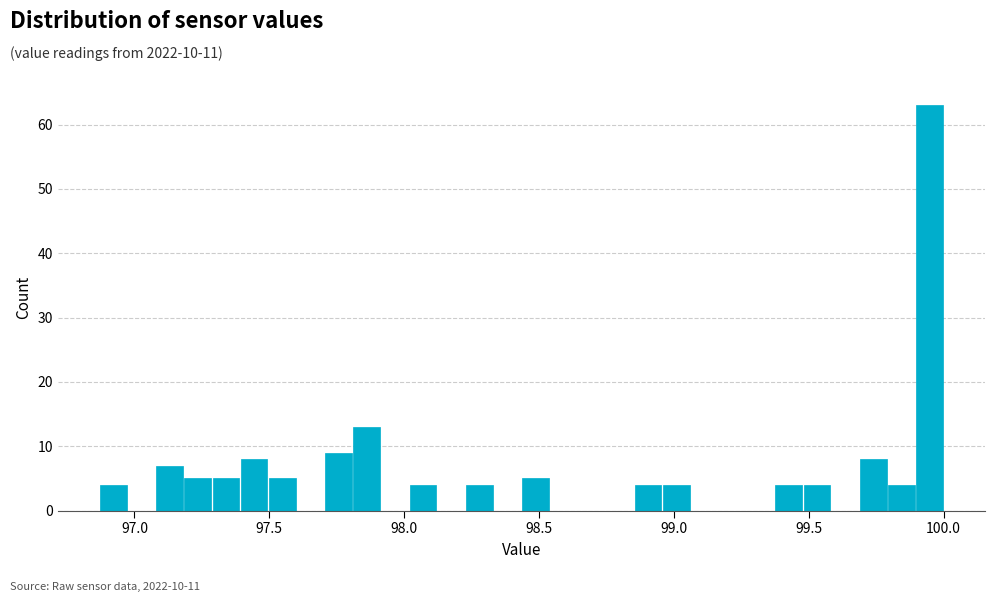

Around what value on the x-axis is the tallest bar? Give the approximate position of its centre, as read against the axis.

99.95